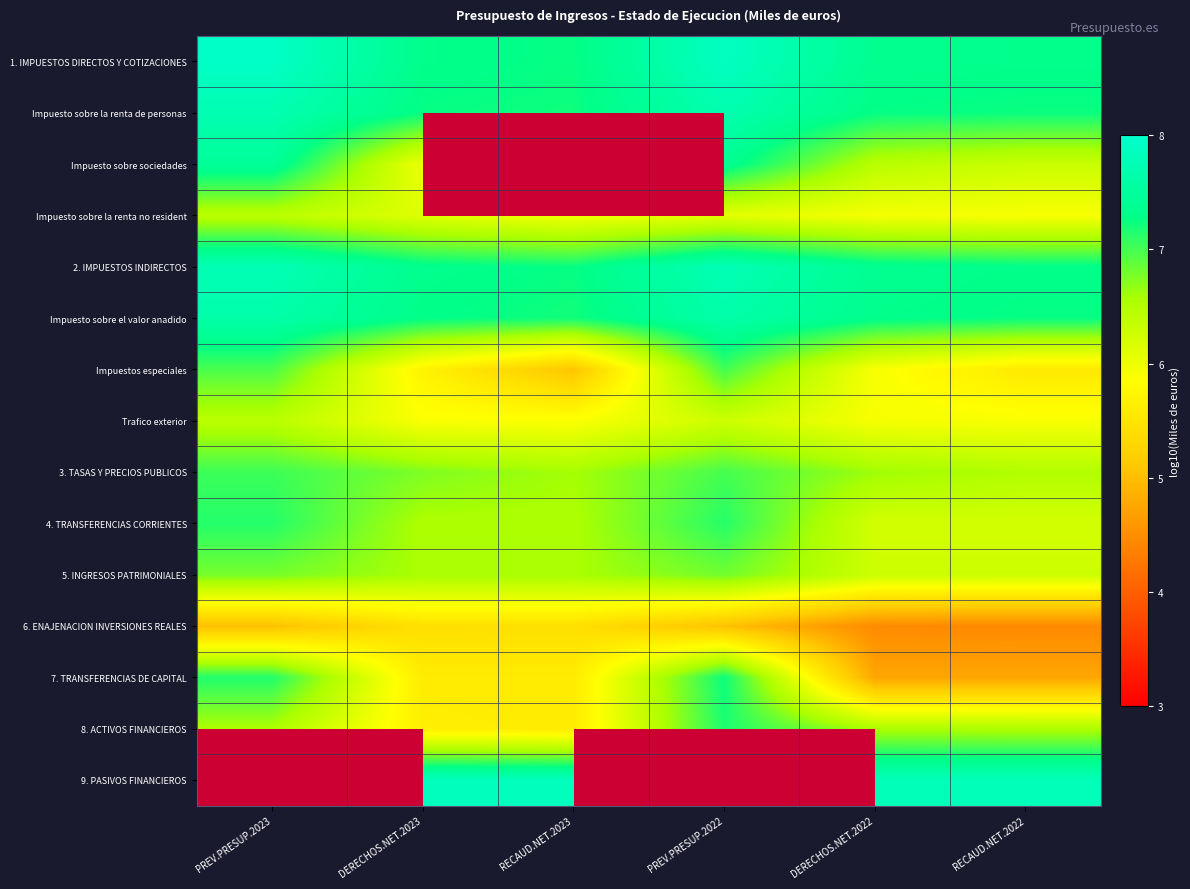

What is the minimum value for 8. ACTIVOS FINANCIEROS?

5.6